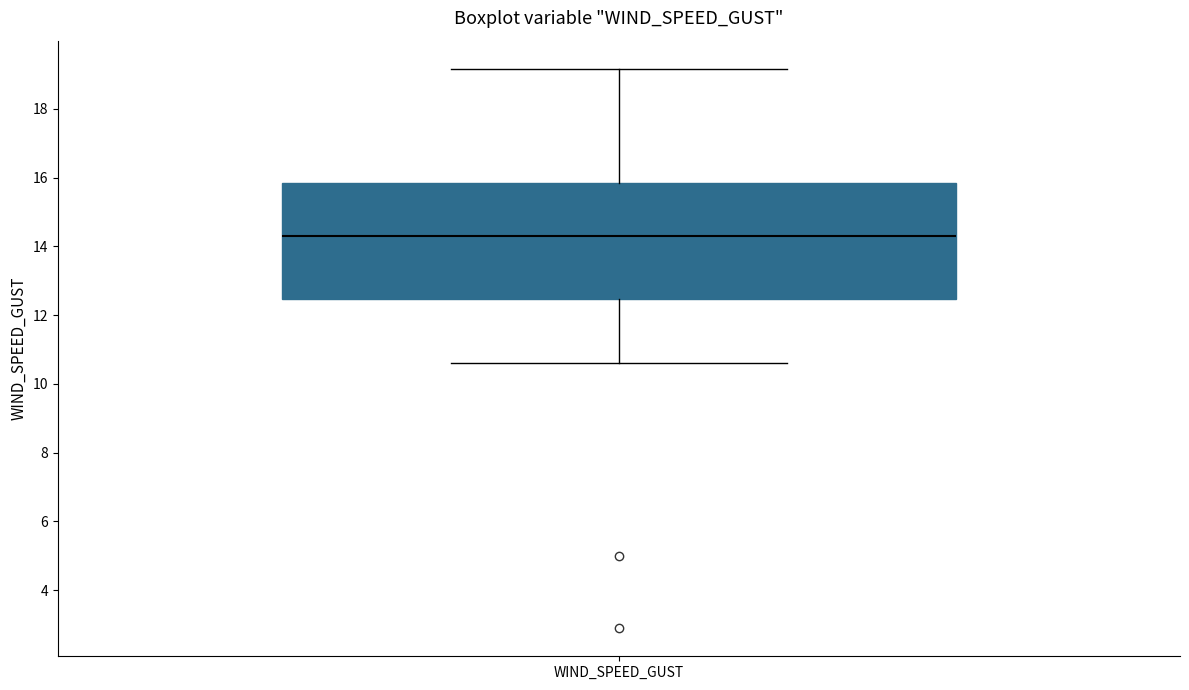

Transcribe this box plot: give where the median line is, the range the box spans, and where the two whiskers end, as read against the y-axis. The values are not printed on the chart, so give them approximately, as read against the axis.

median 14.2, box 12.4 to 15.8, whiskers 10.6 to 19.2